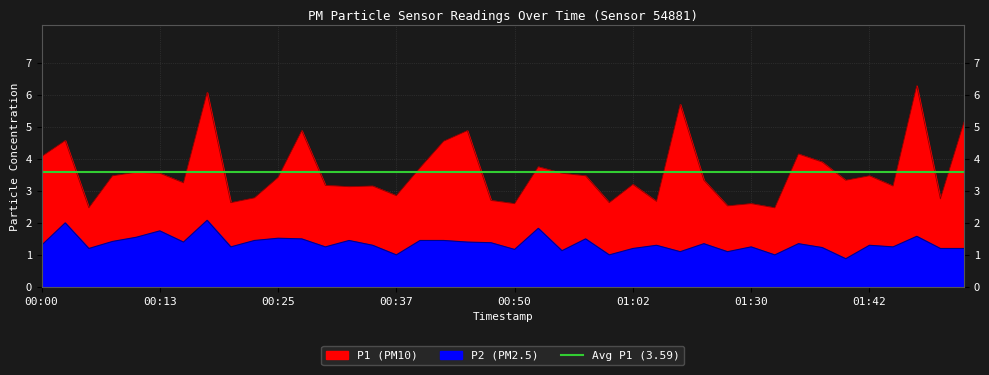

At 00:13, list the series in order from largest to smallest.

P1, P2